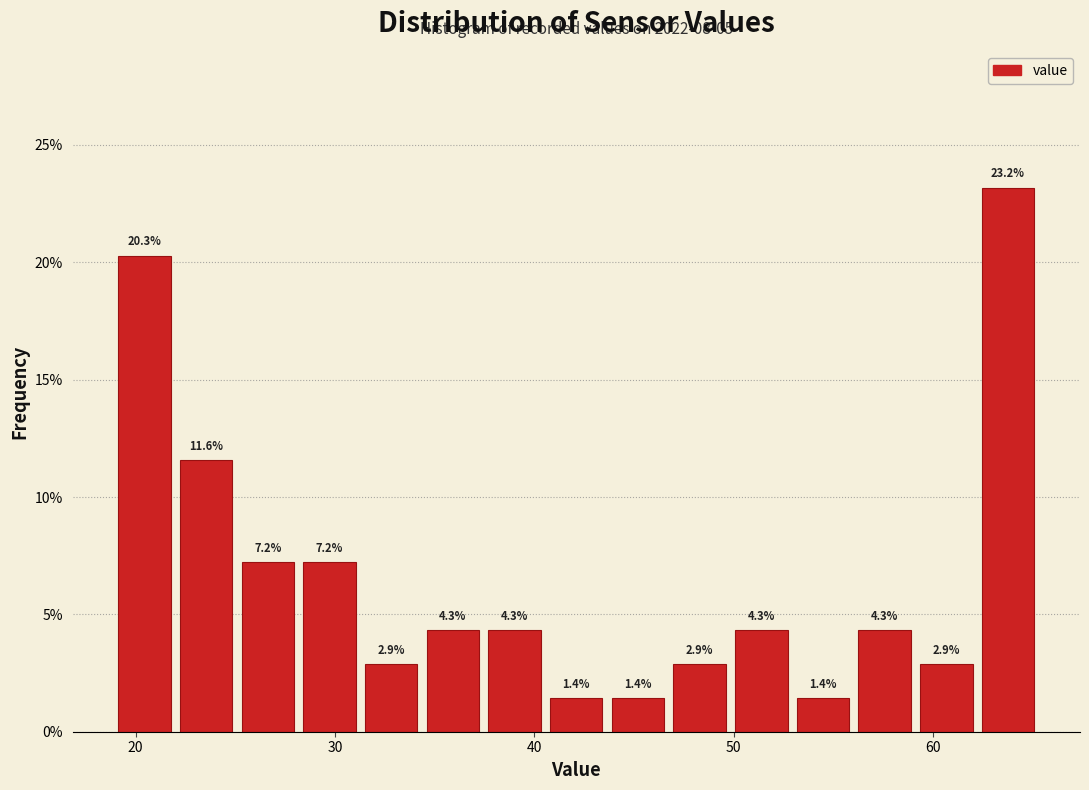

Around what value on the x-axis is the tallest bar? Give the approximate position of its centre, as read against the axis.

64